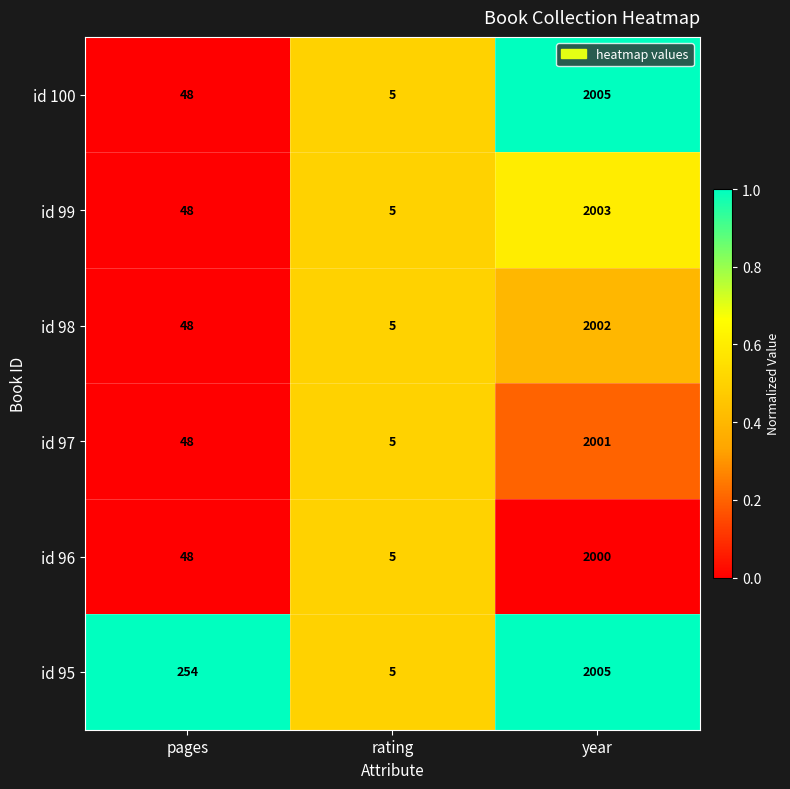

List the labels in order of id 98 value, largest first.

year, pages, rating